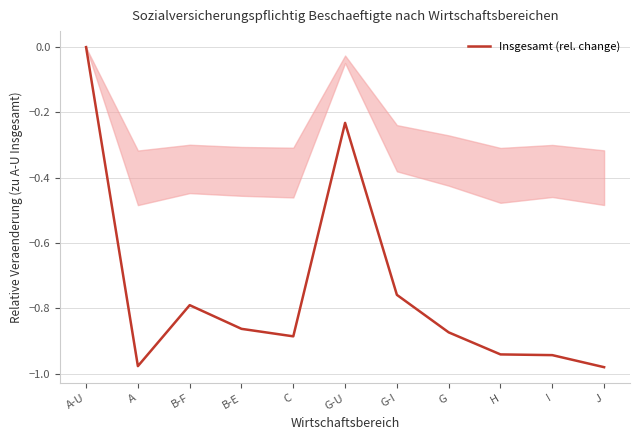

What position from the left is H?

9